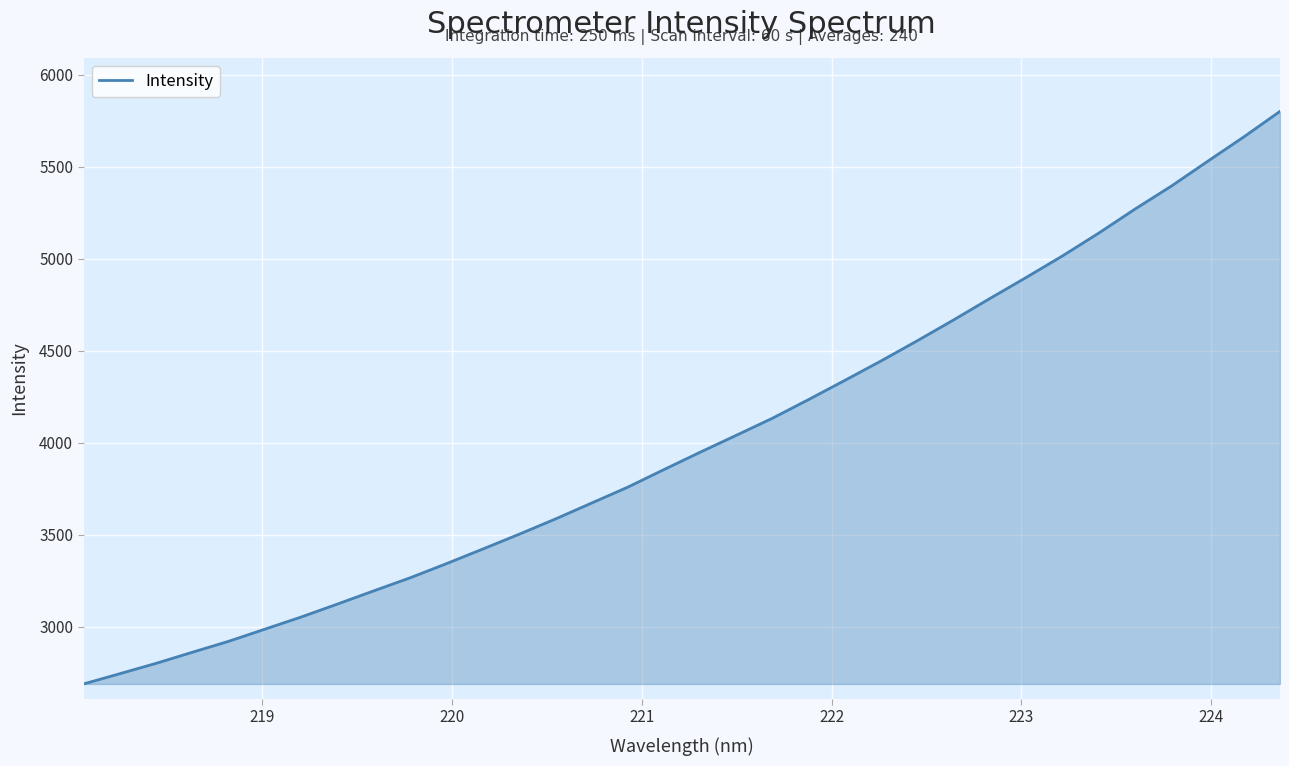

What is the difference between the maximum and minimum values?

3113.5